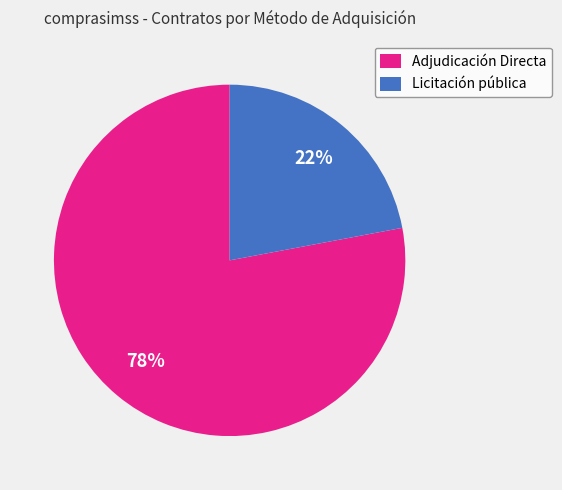

Which slice is the smallest?

Licitación pública